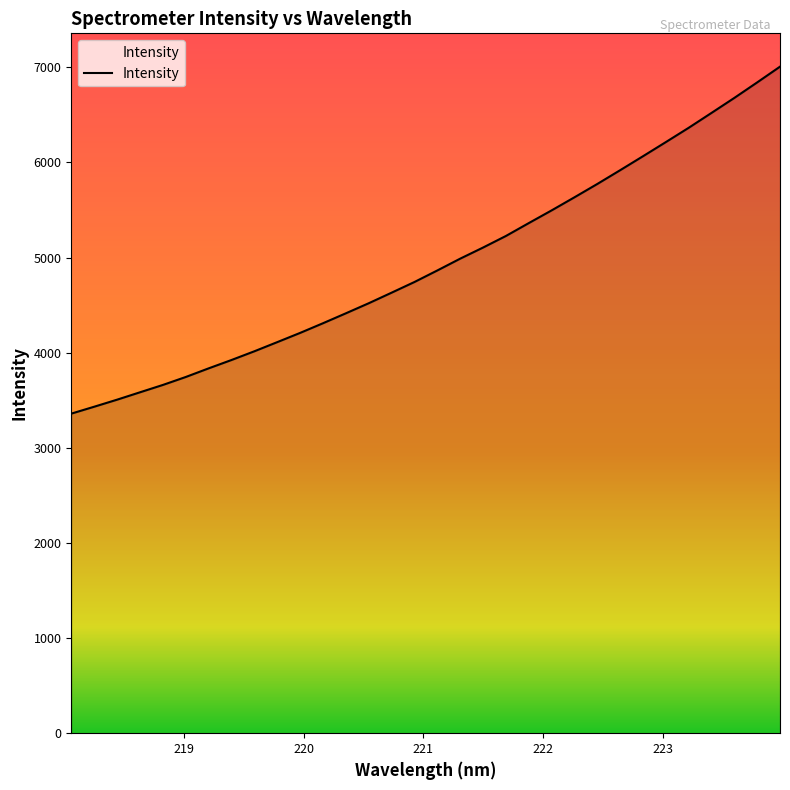

What is the difference between the maximum and minimum values?

3647.7